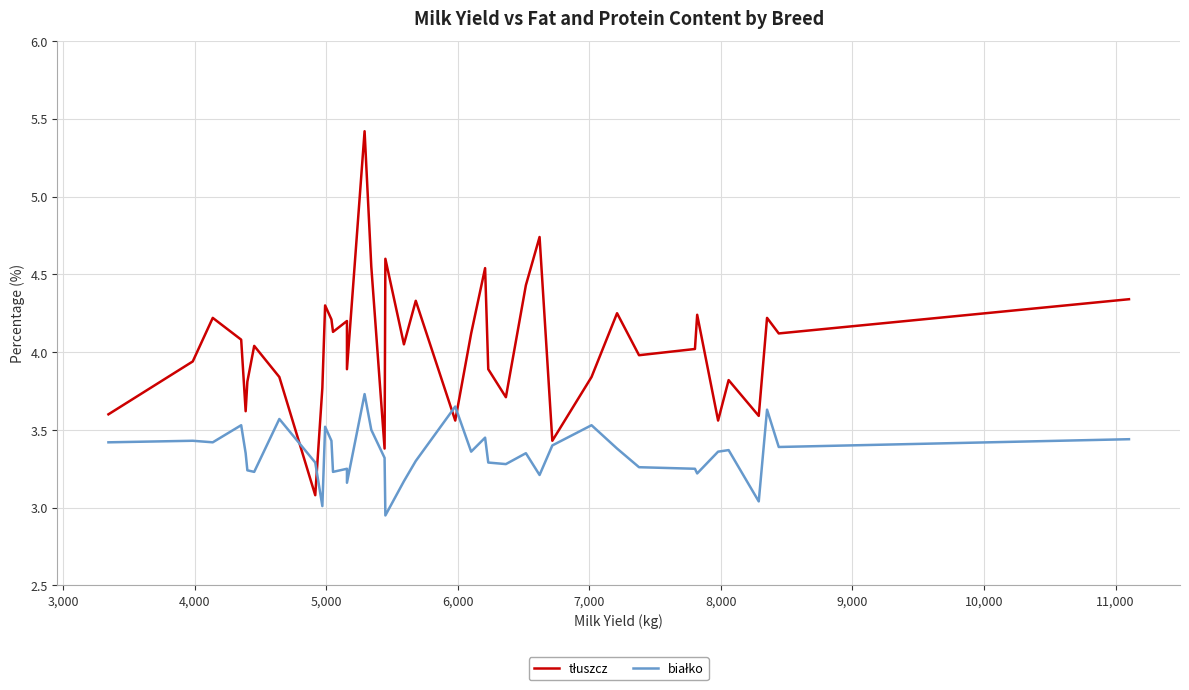

List the series in order of their overall mean, lowest first.

białko, tłuszcz